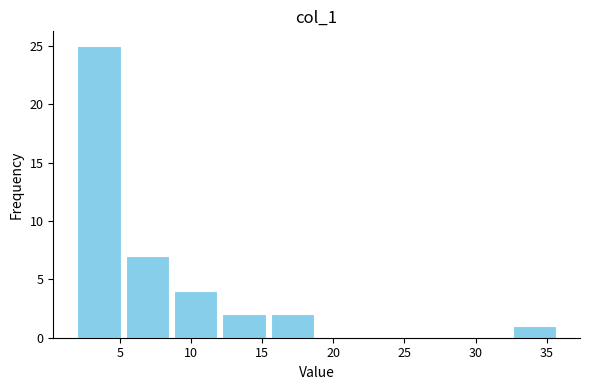

Reading left to right, transcribe this chart: for each bar, give the range it covers on the x-axis and its height. Neither the bar edges nor the heights are printed on the chart, so give them approximately, as read against the axes.

2.0 to 5.4: 25
5.4 to 8.8: 7
8.8 to 12.2: 4
12.2 to 15.6: 2
15.6 to 19.0: 2
19.0 to 22.4: 0
22.4 to 25.8: 0
25.8 to 29.2: 0
29.2 to 32.6: 0
32.6 to 36.0: 1